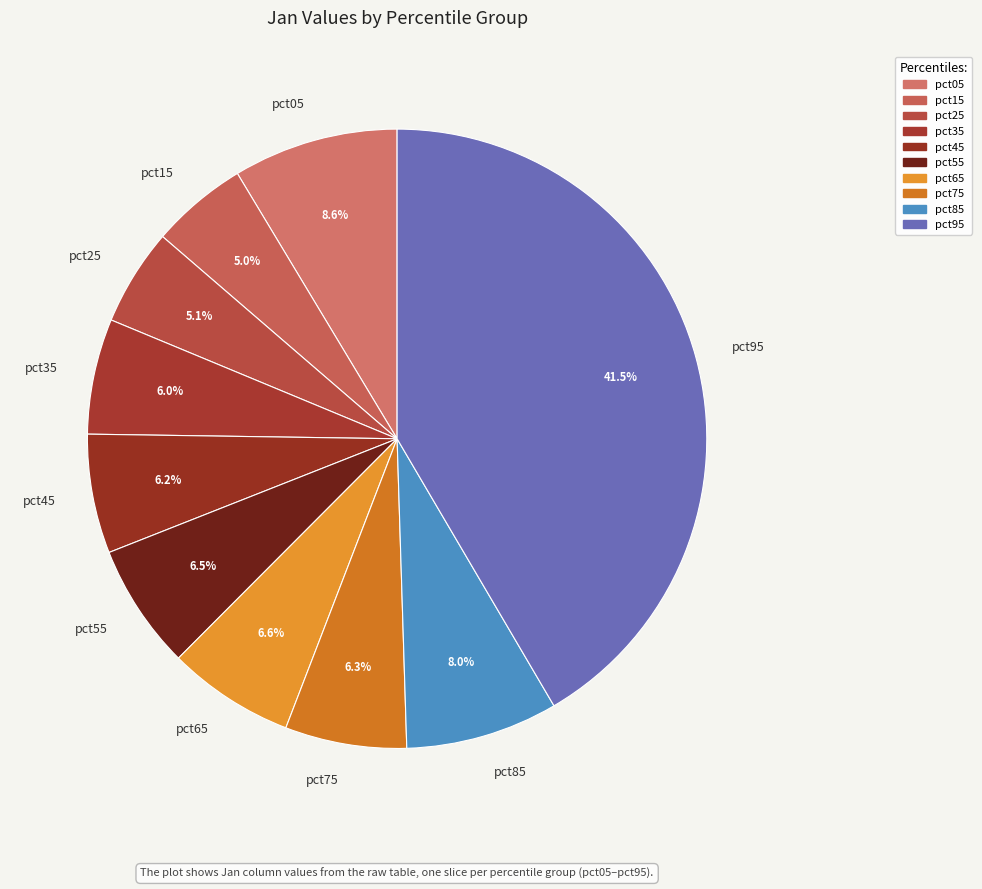

Does pct75 account for over 50% of the chart?

No